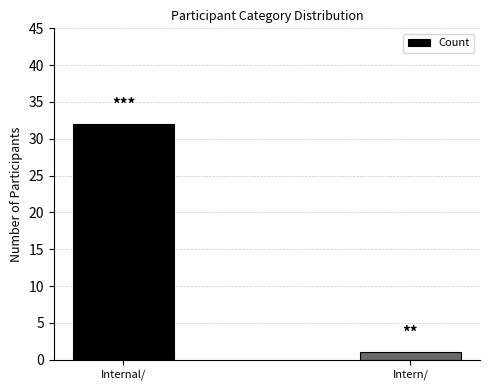

Is it true that the value at Internal/ is 11?

False